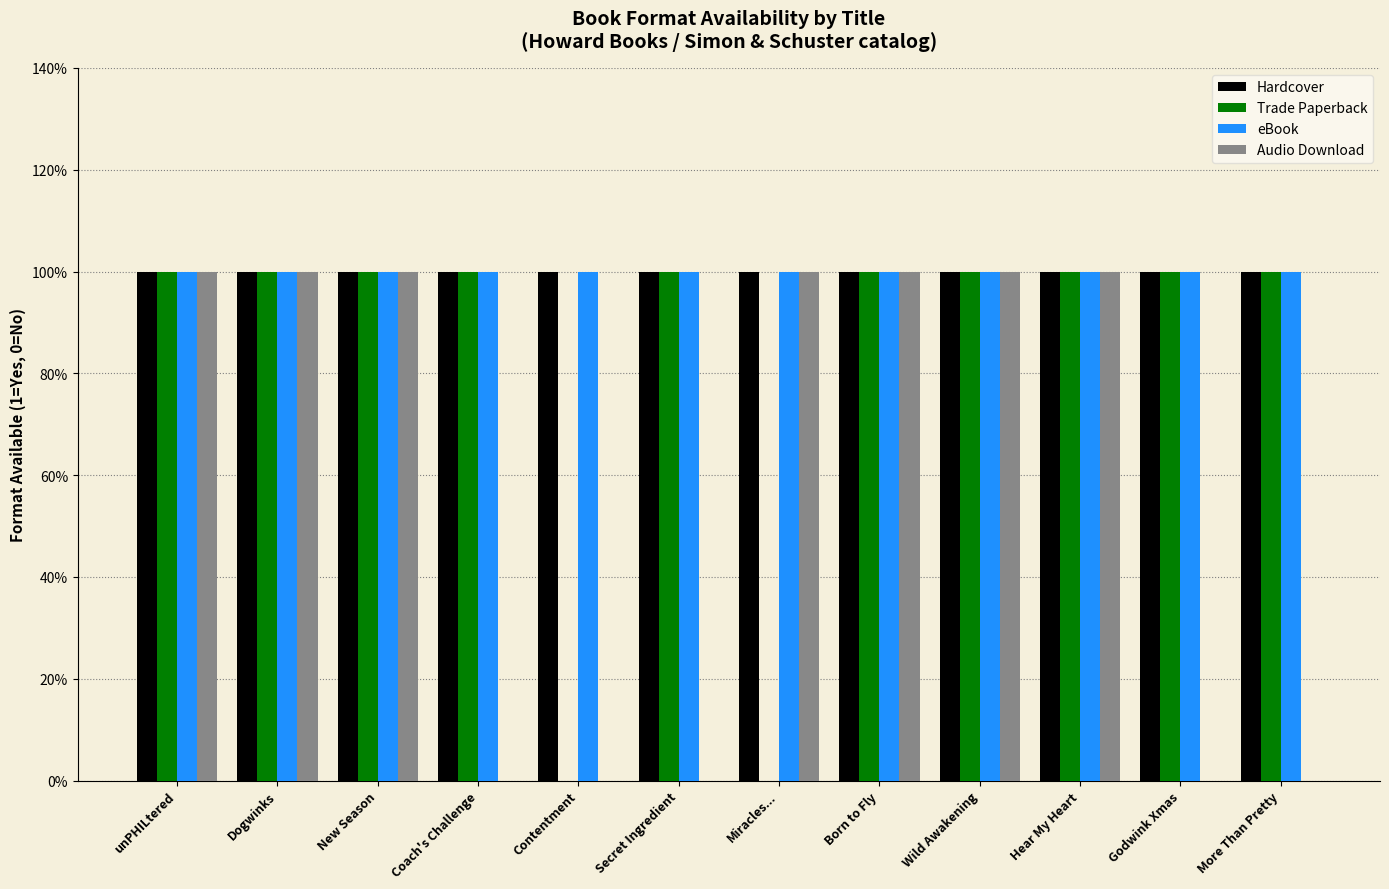

What is the label of the 2nd bar from the left?

Dogwinks